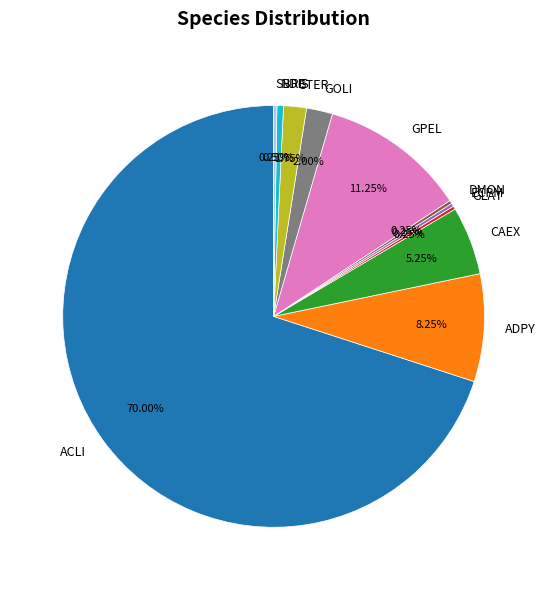

Which slice represents more than half of the pie?

ACLI